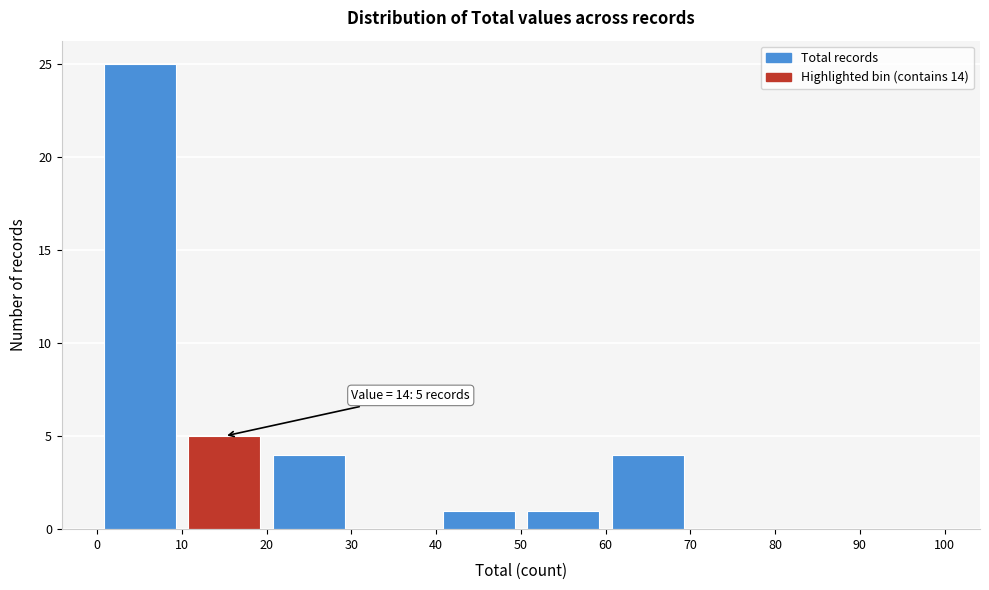

Over which range of the x-axis is the bar tallest?

0 to 10